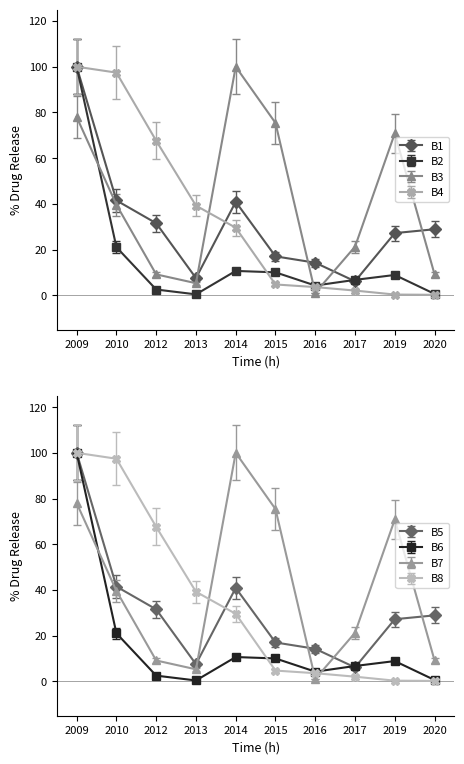

Is it true that B4 equals 4.7 at 2015?

True